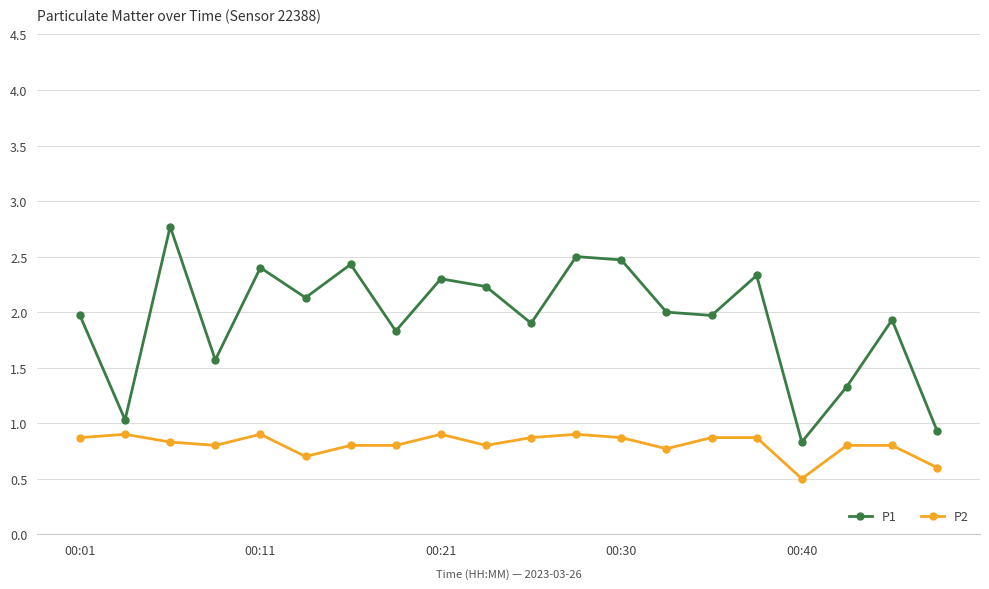

List the series in order of their overall mean, highest first.

P1, P2